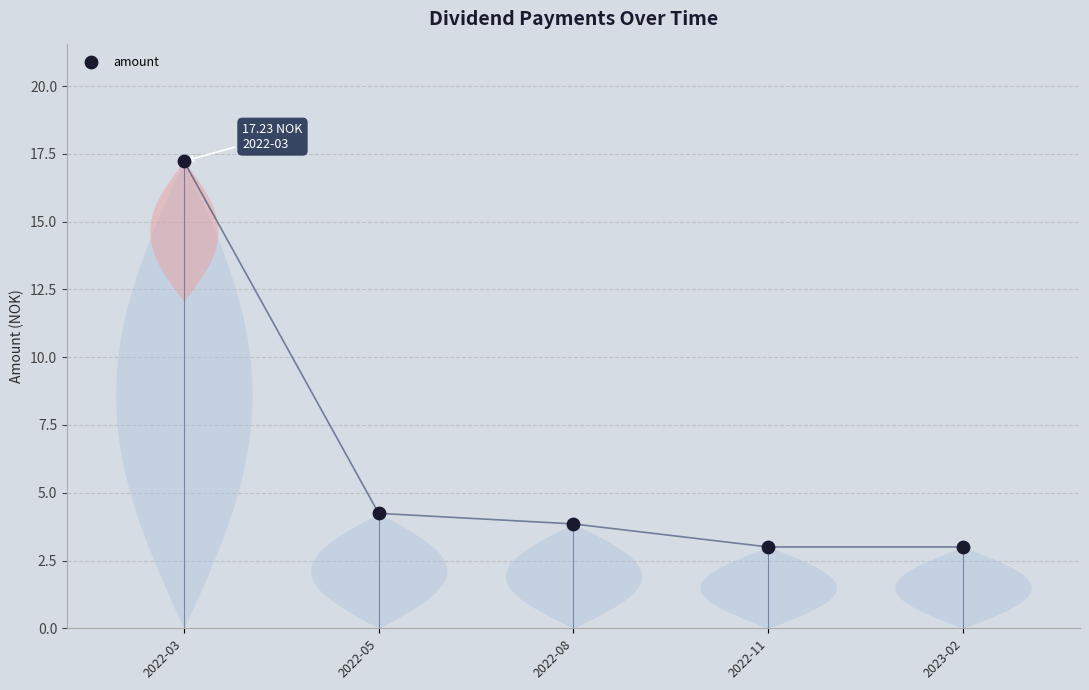

What Y value in the scatter plot is closest to 10?

4.2